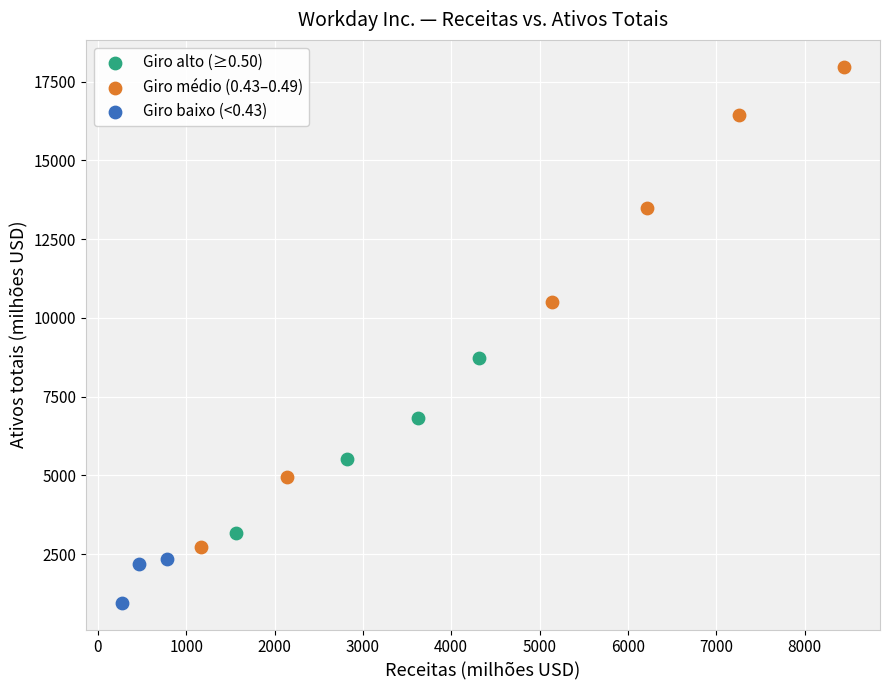

Which series reaches the maximum Y coordinate?

Giro médio (0.43–0.49)